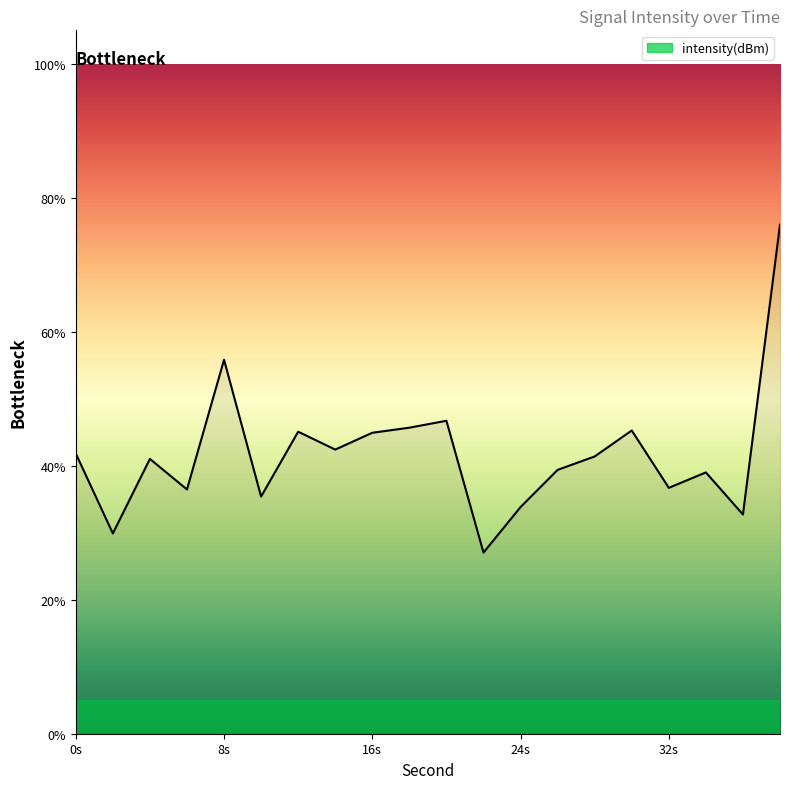

What is the greatest value displayed?

76.0